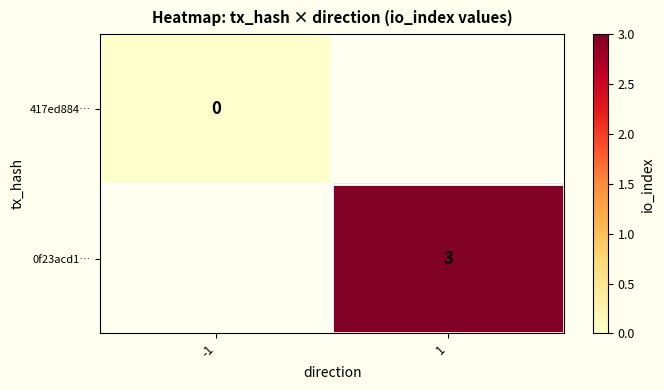

The 0f23acd1… series shows 1.0 at 1. True or false?

False